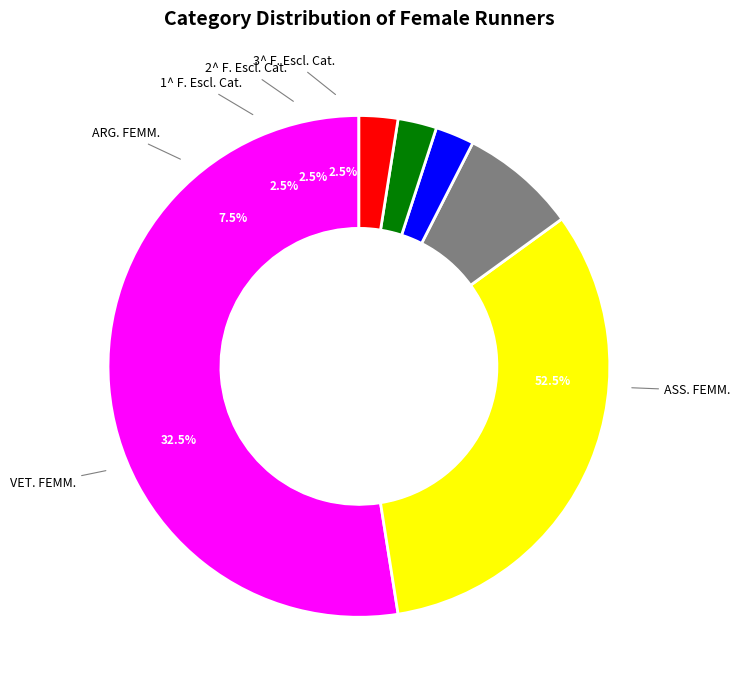

To the nearest percent, what is the average slice percentage?

17%